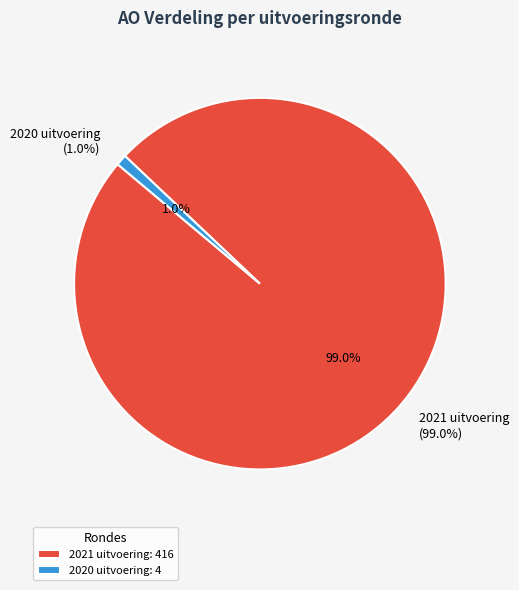

Which has a higher value, 2020 uitvoering or 2021 uitvoering?

2021 uitvoering